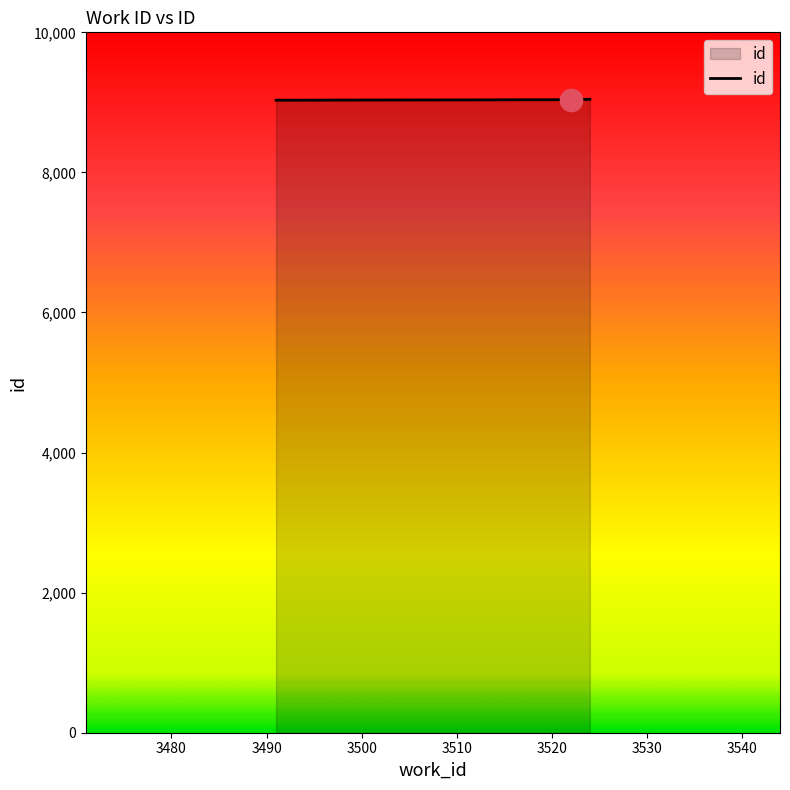

What is the sum of all values?

27113